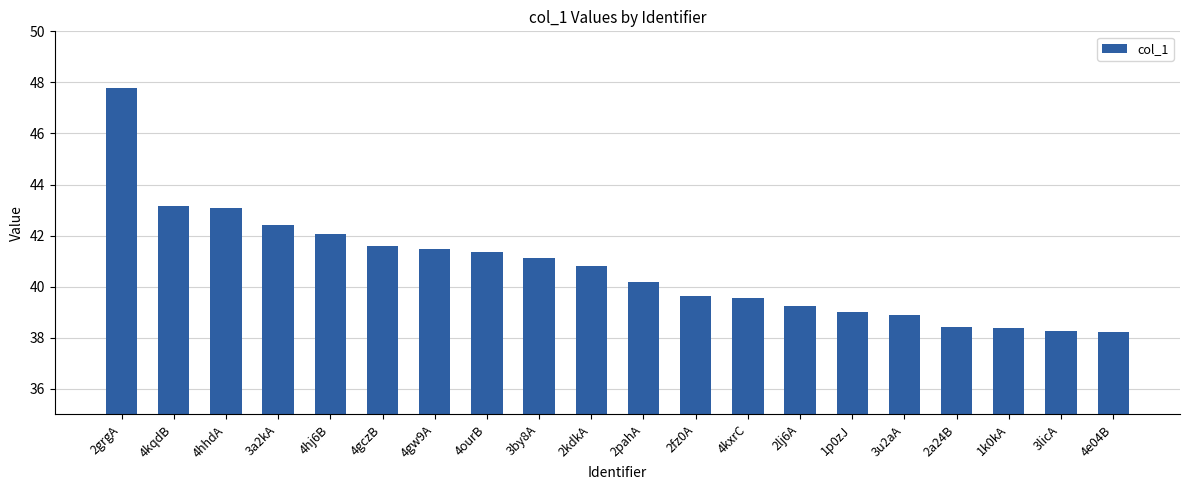

The value at 4e04B is 11.7. True or false?

False